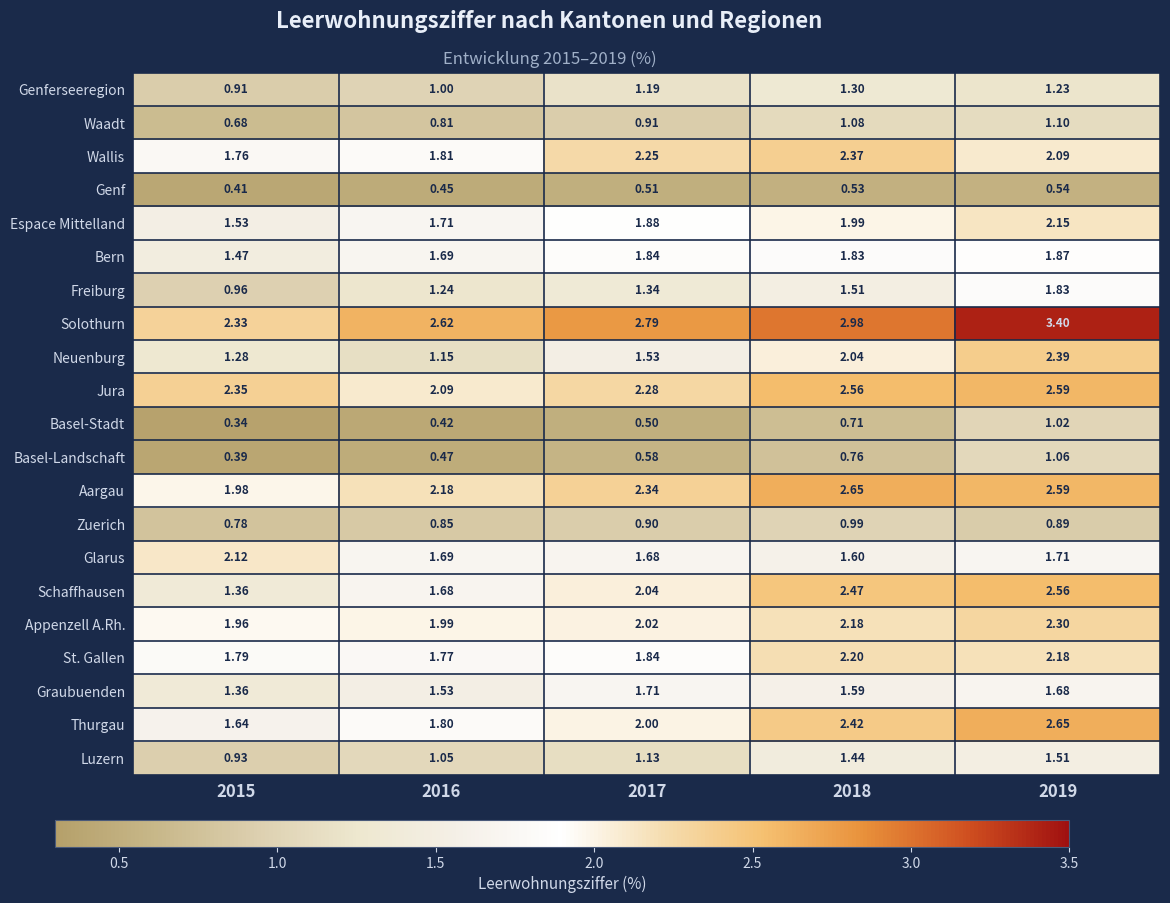

Which series has the largest total across all categories?

Solothurn